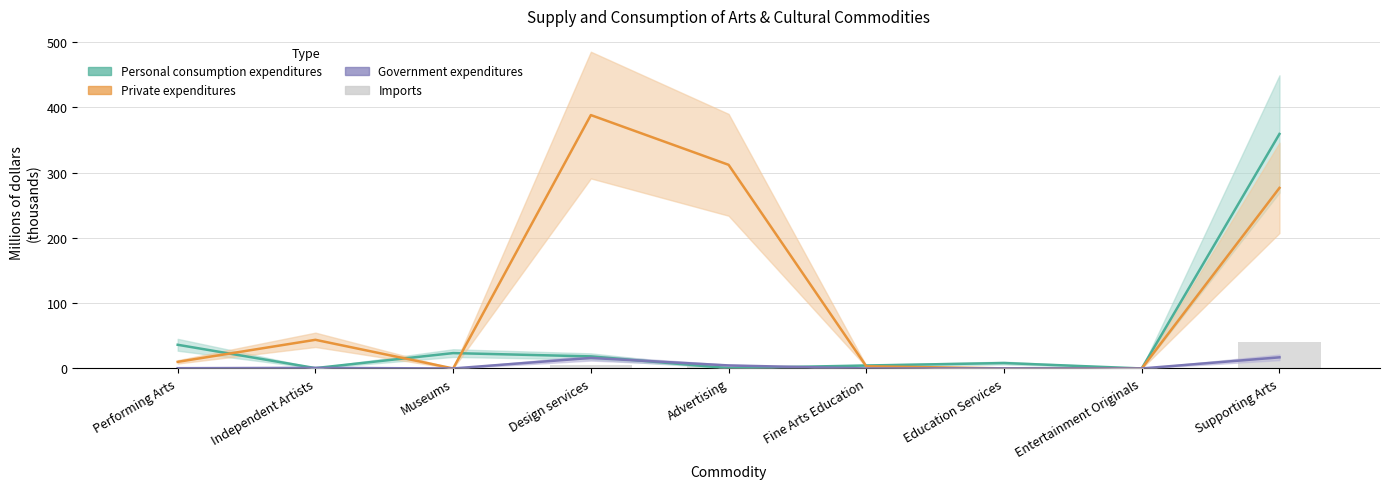

Reading right to left, what are all the values shown in this chart?

Personal consumption expenditures: Supporting Arts=359.1	Entertainment Originals=0.0	Education Services=8.3	Fine Arts Education=4.5	Advertising=0.5	Design services=18.5	Museums=23.5	Independent Artists=0.6	Performing Arts=36.3
Private expenditures: Supporting Arts=276.5	Entertainment Originals=0.0	Education Services=0.2	Fine Arts Education=3.3	Advertising=311.9	Design services=388.0	Museums=0.0	Independent Artists=43.9	Performing Arts=10.1
Government expenditures: Supporting Arts=17.0	Entertainment Originals=0.0	Education Services=0.1	Fine Arts Education=0.0	Advertising=4.6	Design services=16.1	Museums=0.0	Independent Artists=0.9	Performing Arts=0.4
Imports: Supporting Arts=41.0	Entertainment Originals=0.0	Education Services=0.0	Fine Arts Education=0.0	Advertising=4.0	Design services=4.9	Museums=0.0	Independent Artists=0.0	Performing Arts=0.4